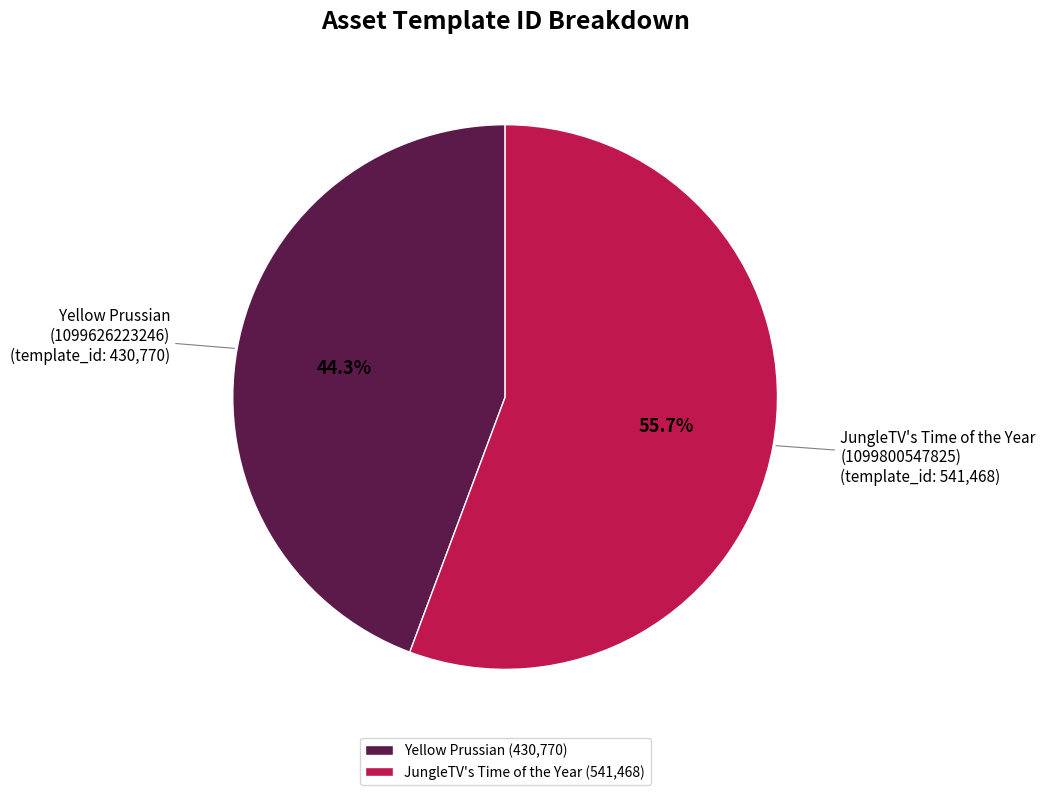

Approximately how many times larger is the value at JungleTV's Time of the Year (541,468) compared to Yellow Prussian (430,770)?

1.3